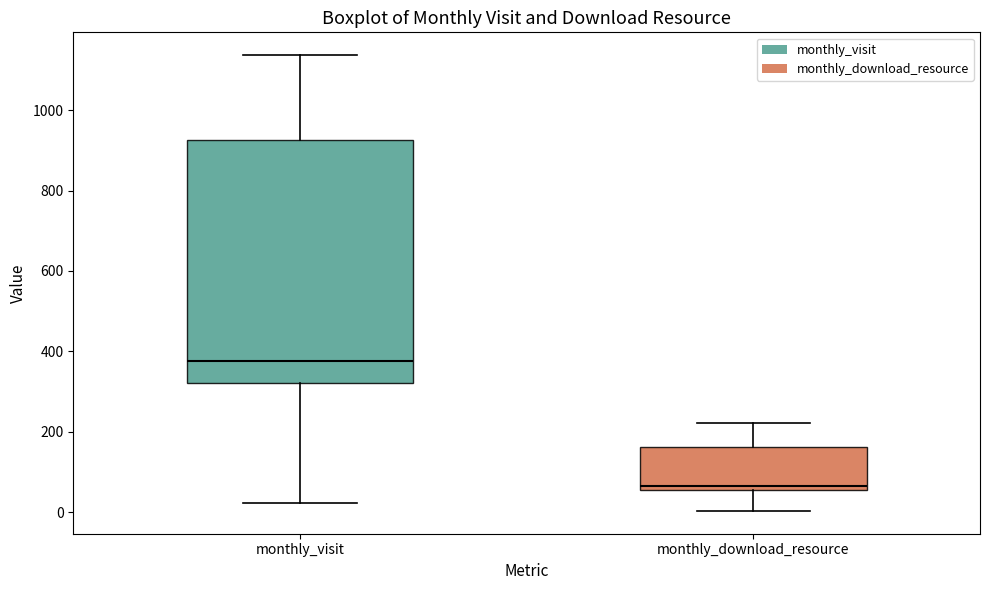

Reading left to right, transcribe this box plot: for each box, give where its median line is, the range the box spans, and where its two whiskers end, as read against the y-axis. The values are not printed on the chart, so give them approximately, as read against the axis.

monthly_visit: median 380, box 320 to 920, whiskers 20 to 1140
monthly_download_resource: median 60 (just above the box's lower edge), box 60 to 160, whiskers 0 to 220